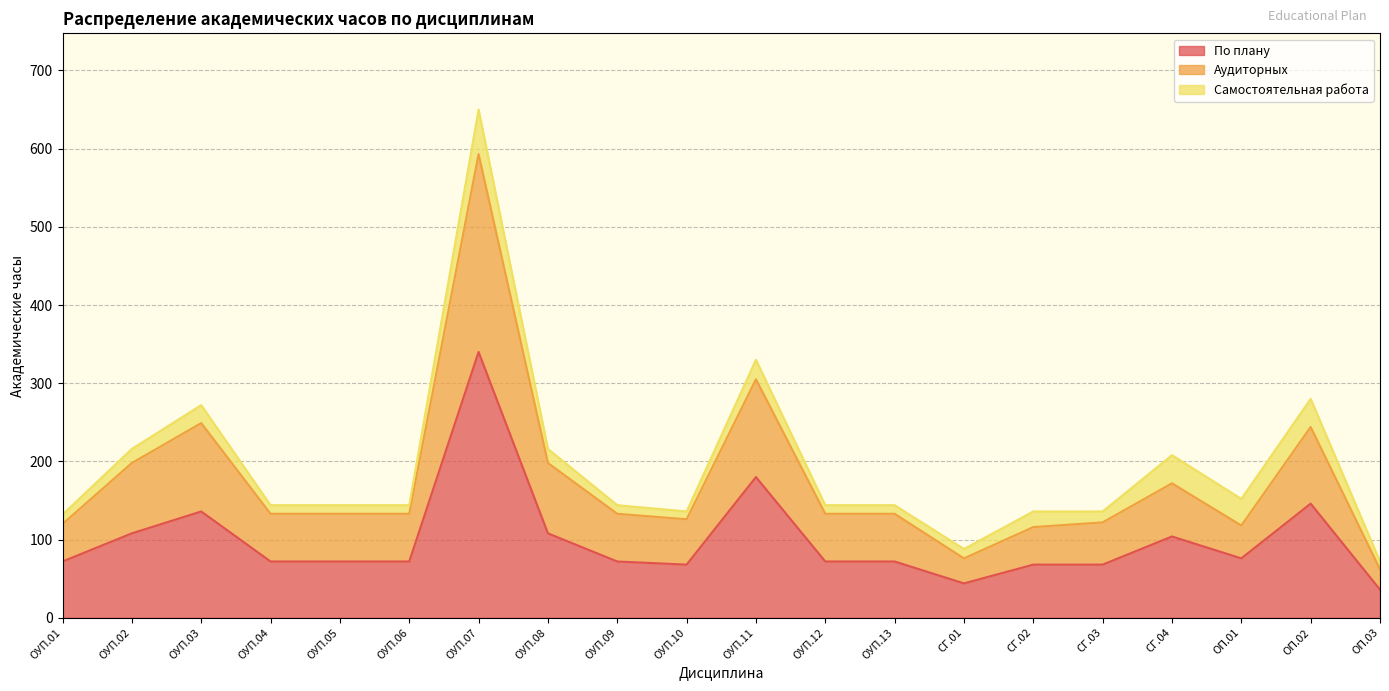

Between ОУП.06 and СГ.03, which series saw the biggest shift?

Ауд.